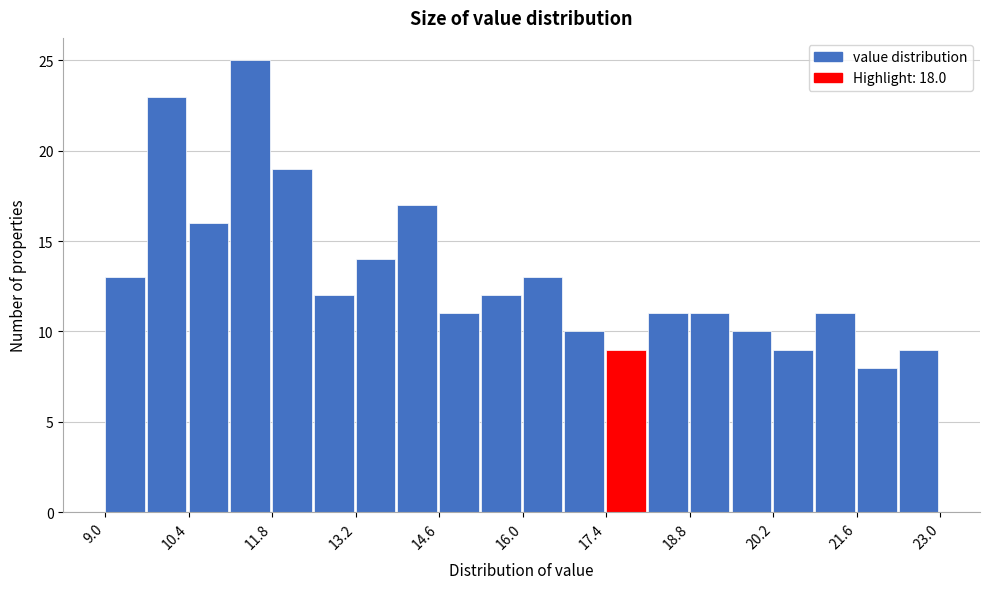

Read against the x-axis, roughly where is the centre of the tallest bar?

11.4